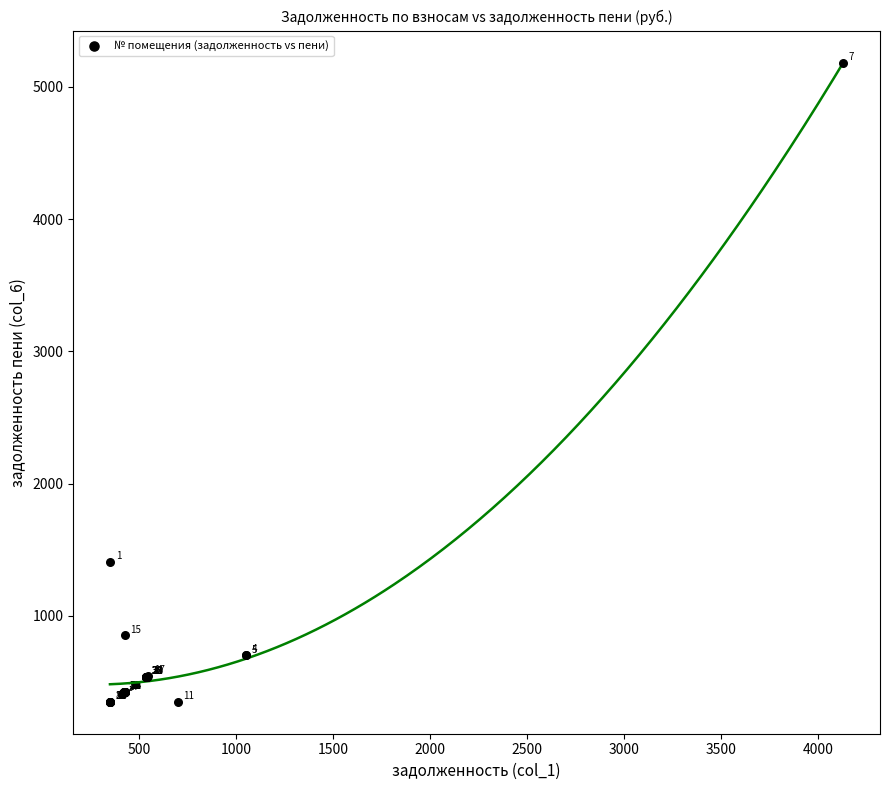

What Y value in the scatter plot is closest to 2766?

1407.7